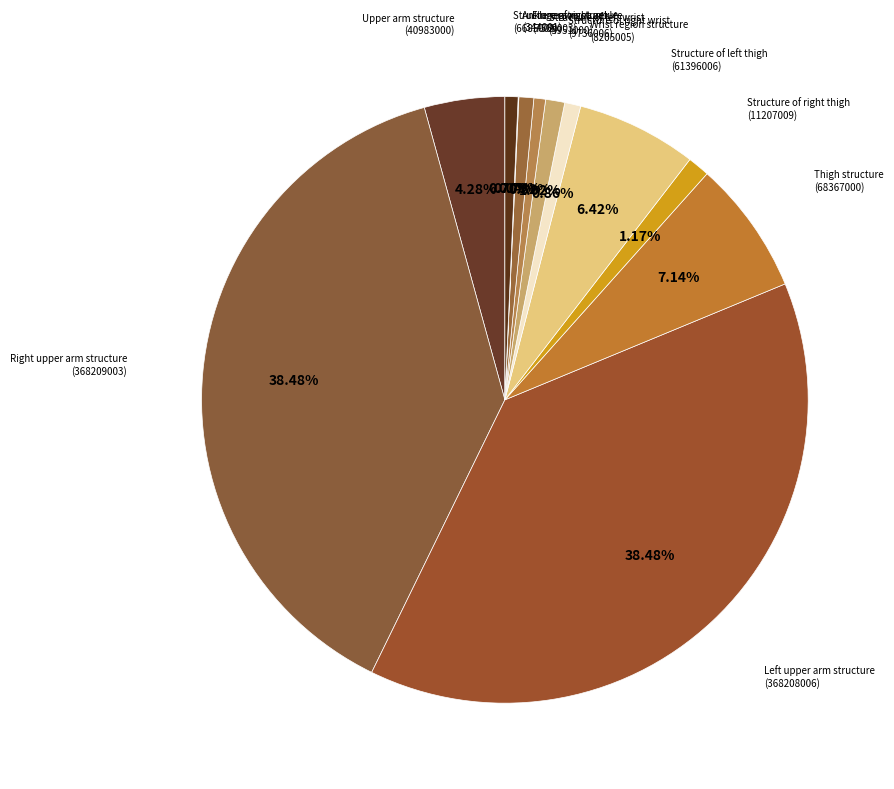

Is there any slice that represents more than half of the pie?

No